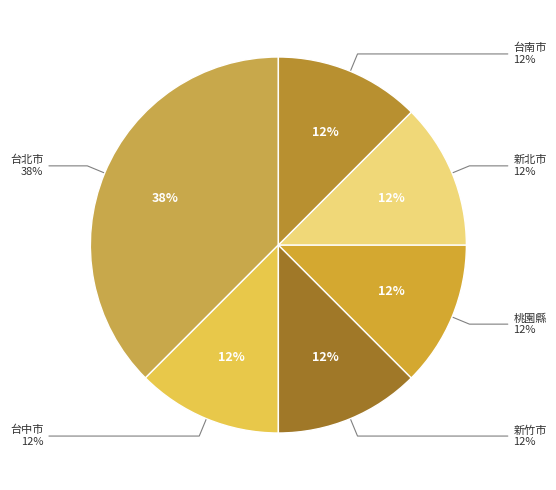

Do 台北市 and 桃園縣 together represent more than half of the pie?

No